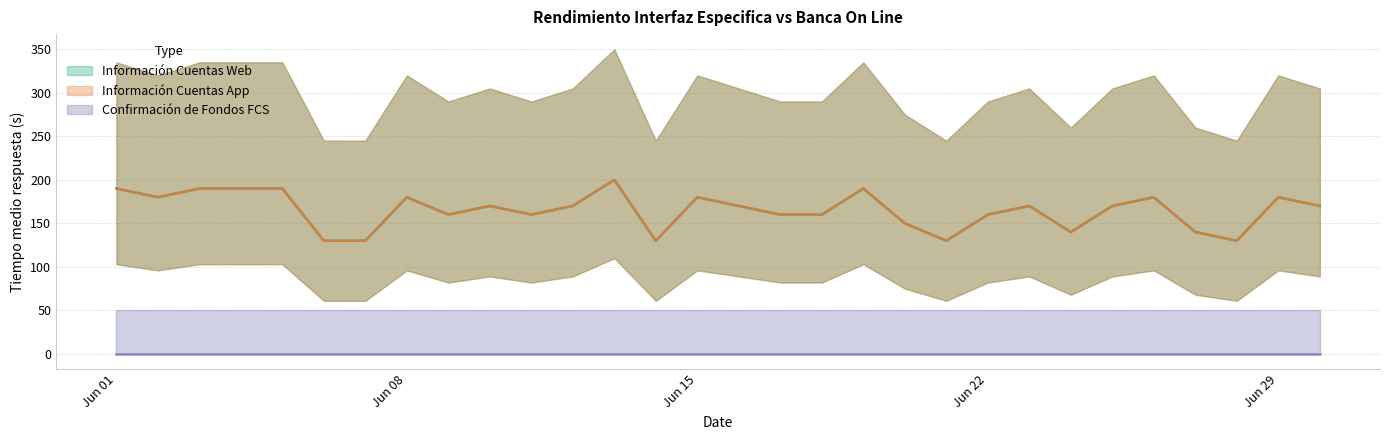

True or false: Información Cuentas App has a value of 249 at 2020-06-09.

False